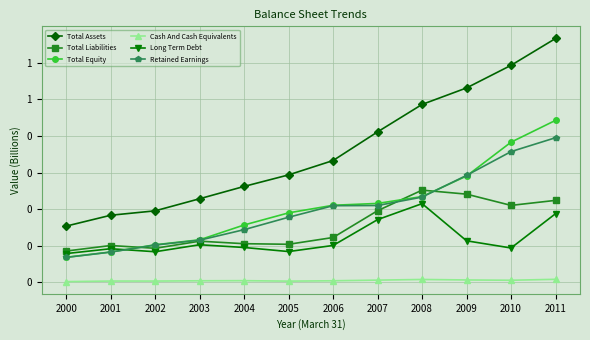

True or false: Total Liabilities and Total Assets intersect in this chart.

False